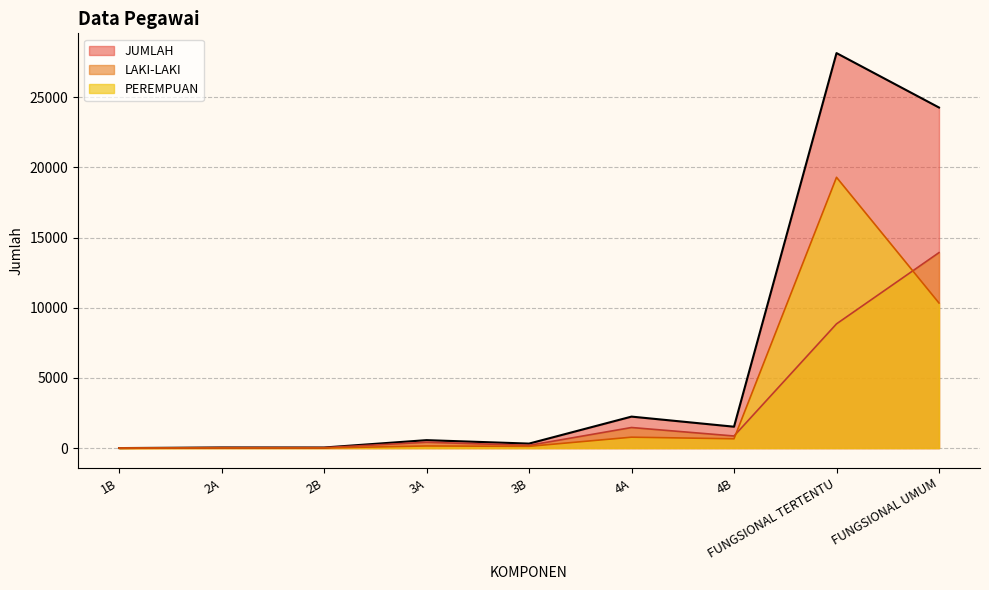

At which label does JUMLAH first exceed 566?

4A